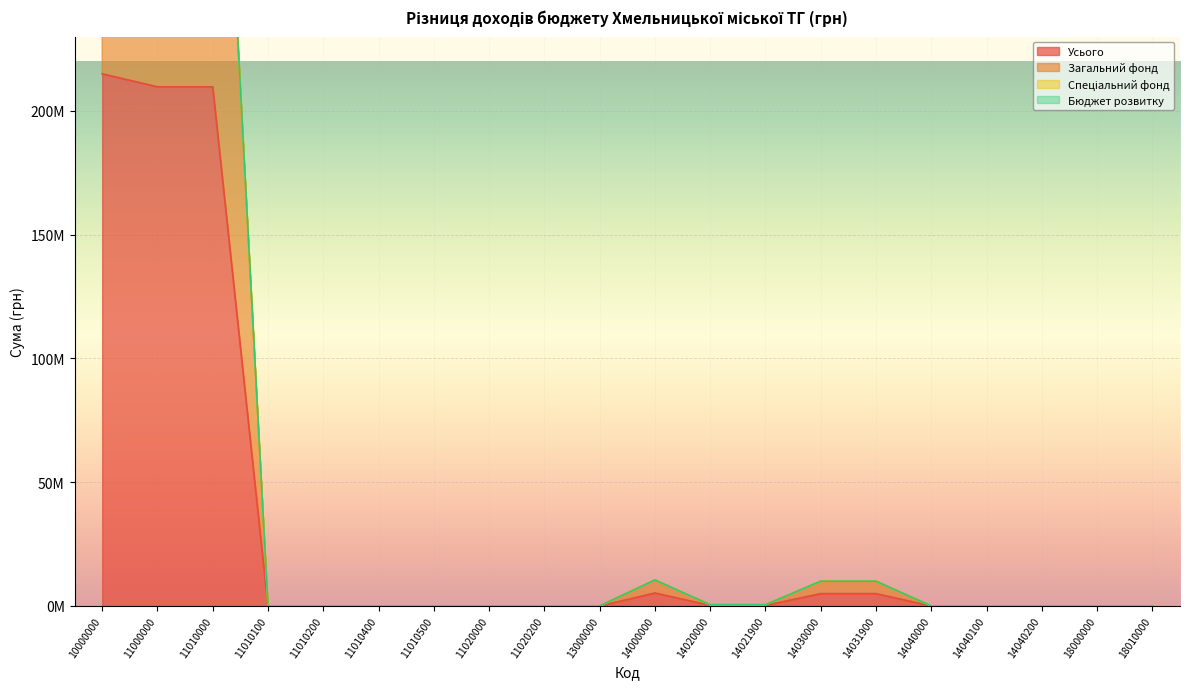

At how many categories does at least one series exceed 422582618?

1